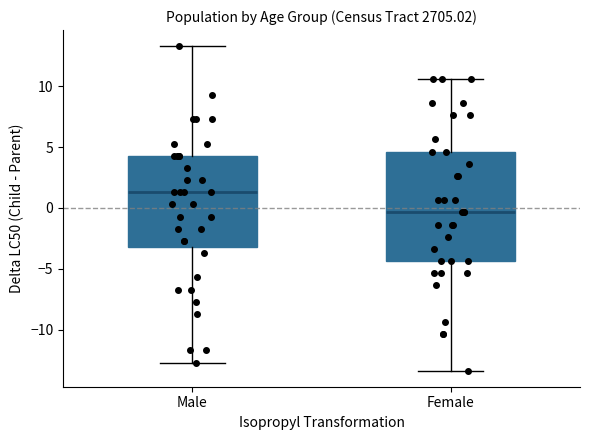

Which box has the highest median line?

Male